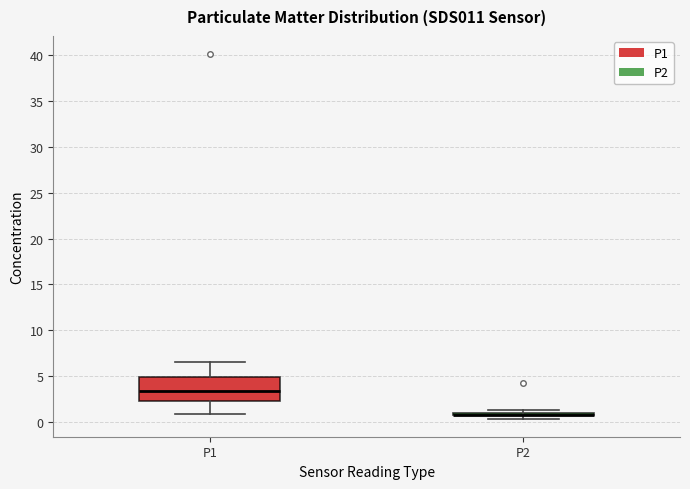

Reading left to right, read every box against the y-axis: the position of its median line, the range the box covers, and the ends of its whiskers. The values are not printed on the chart, so give them approximately, as read against the axis.

P1: median 3.5, box 2.0 to 5.0, whiskers 1.0 to 6.5
P2: box collapsed to a line at 1.0, whiskers 0.5 to 1.5